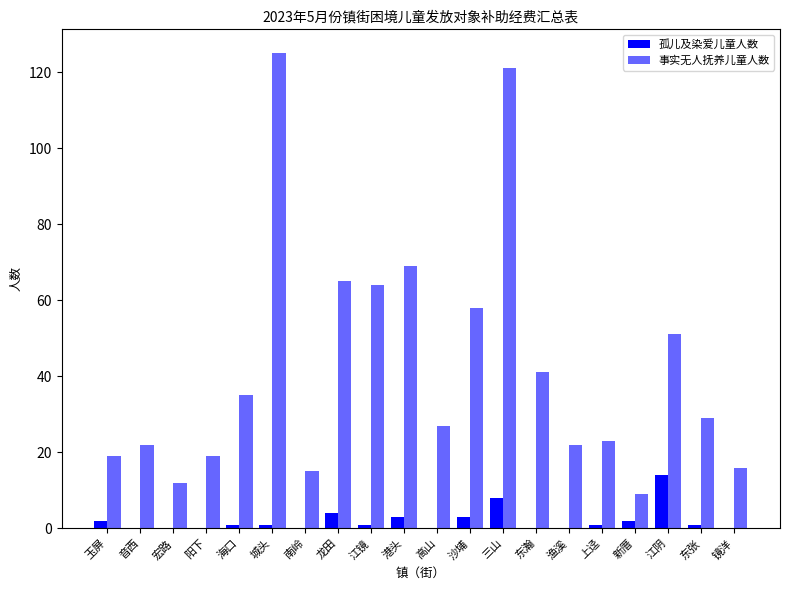

How many categories are shown in the chart?

20